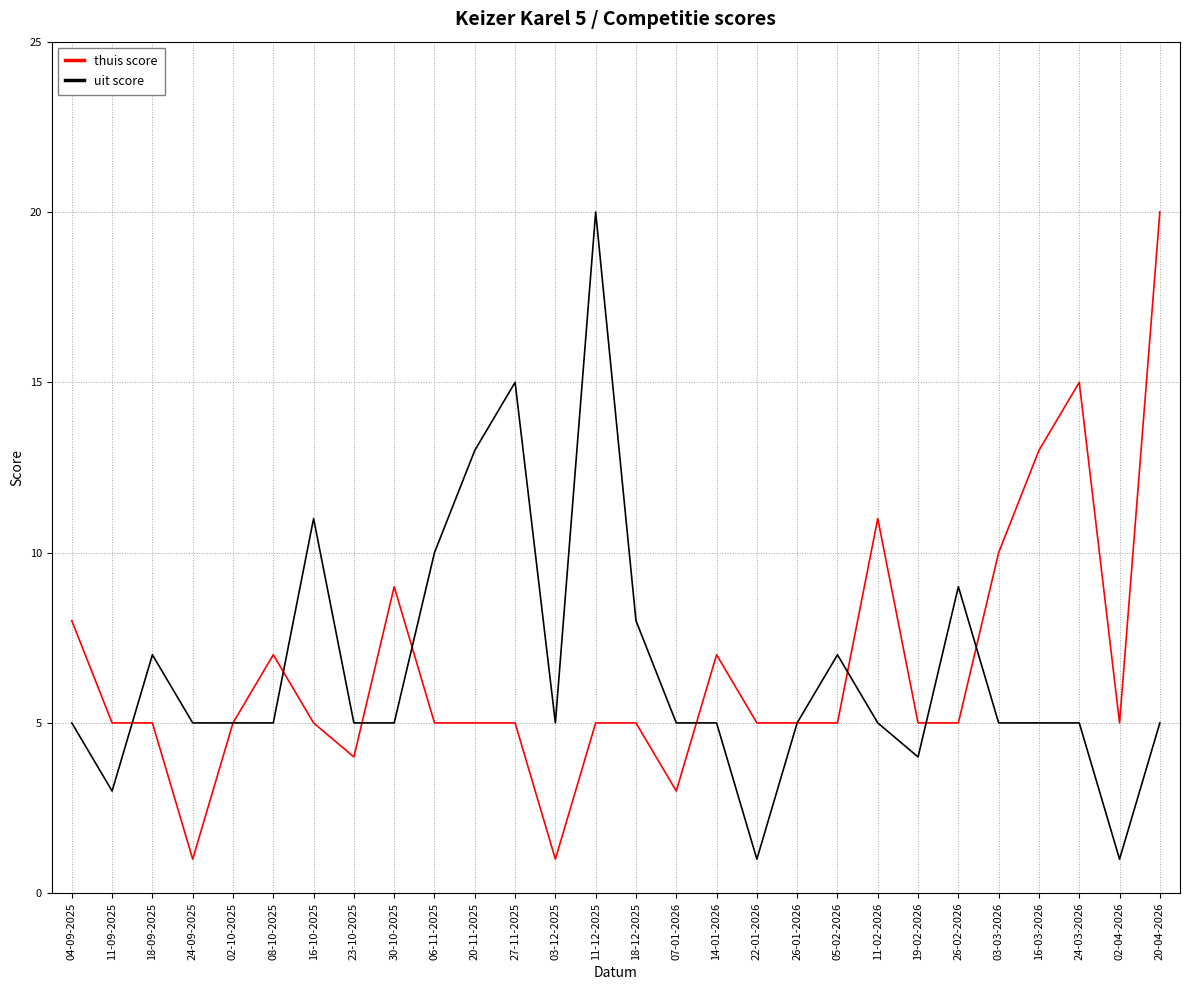

What is the total value across all series at 02-04-2026?

6